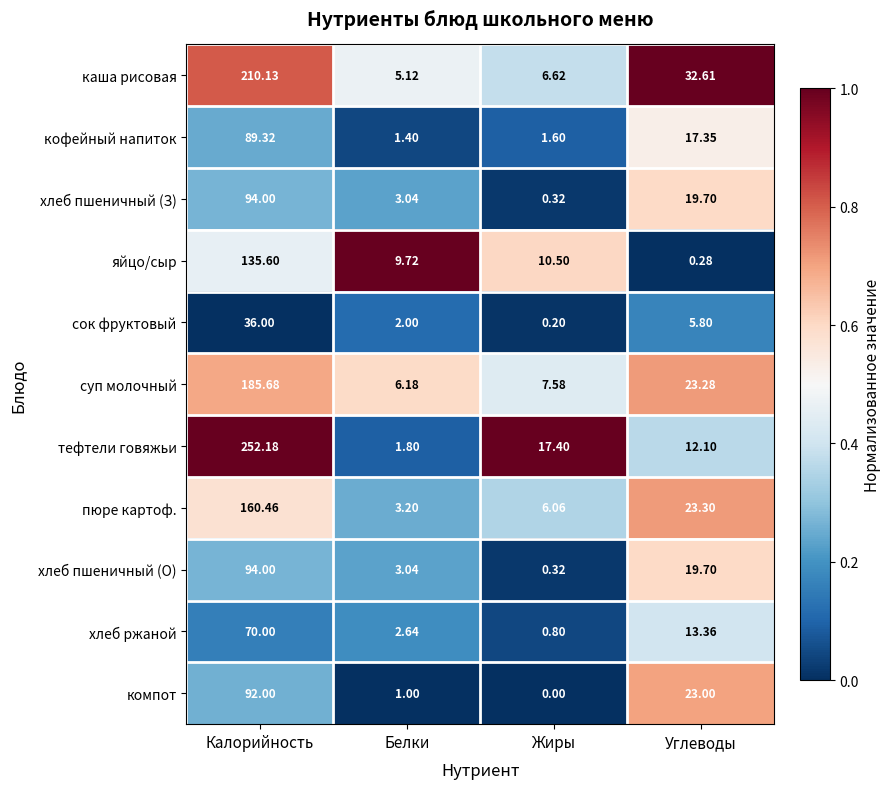

At which label does хлеб пшеничный (З) first exceed 19?

Калорийность